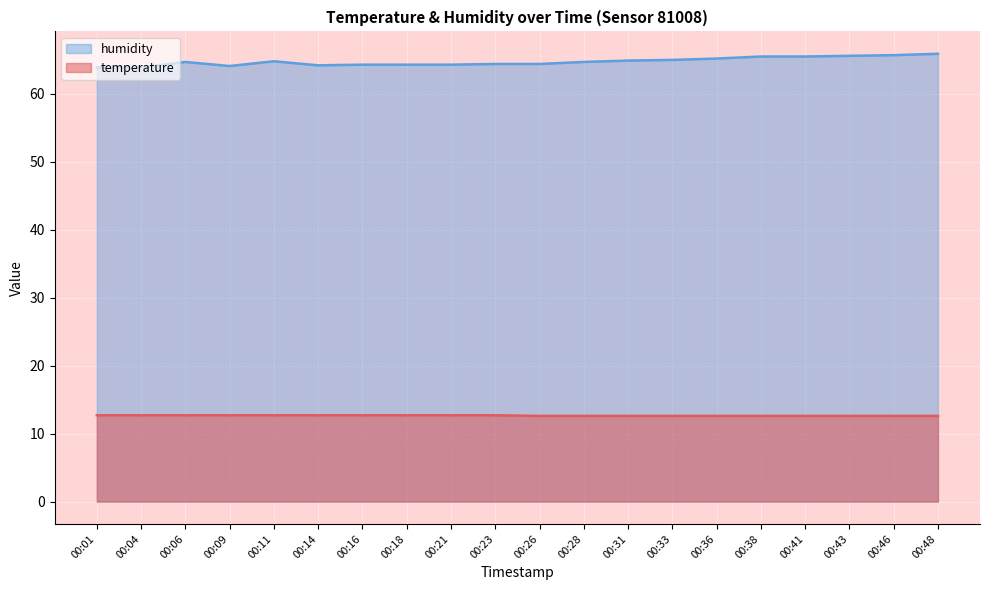

Does the chart display data point markers on the line(s)?

No